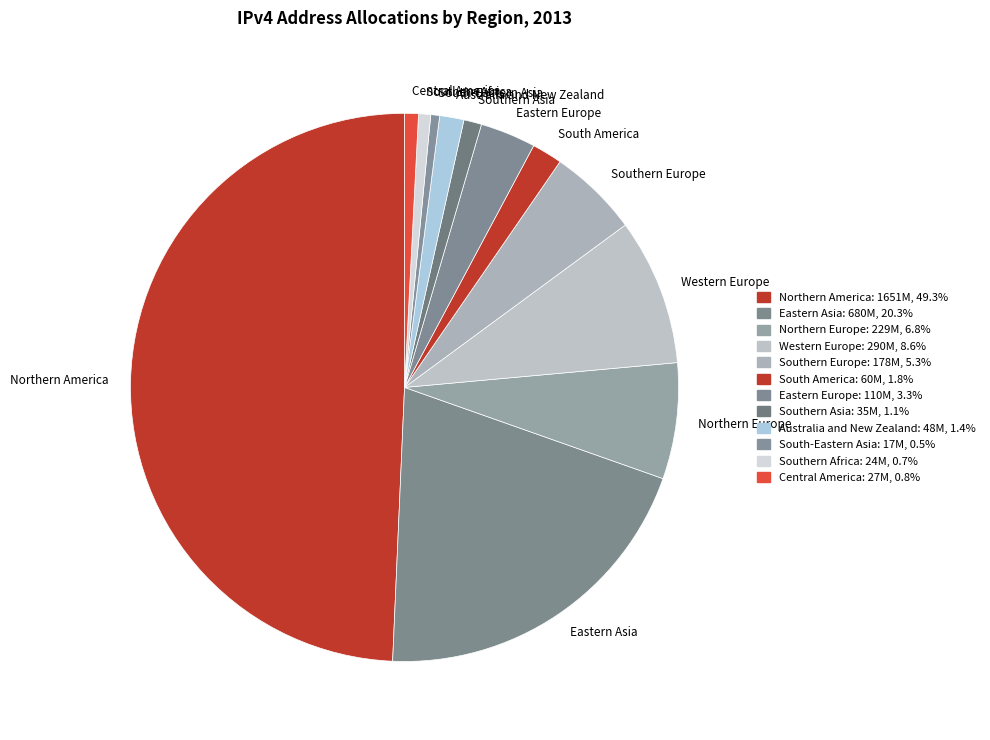

Does Eastern Europe account for over 50% of the chart?

No